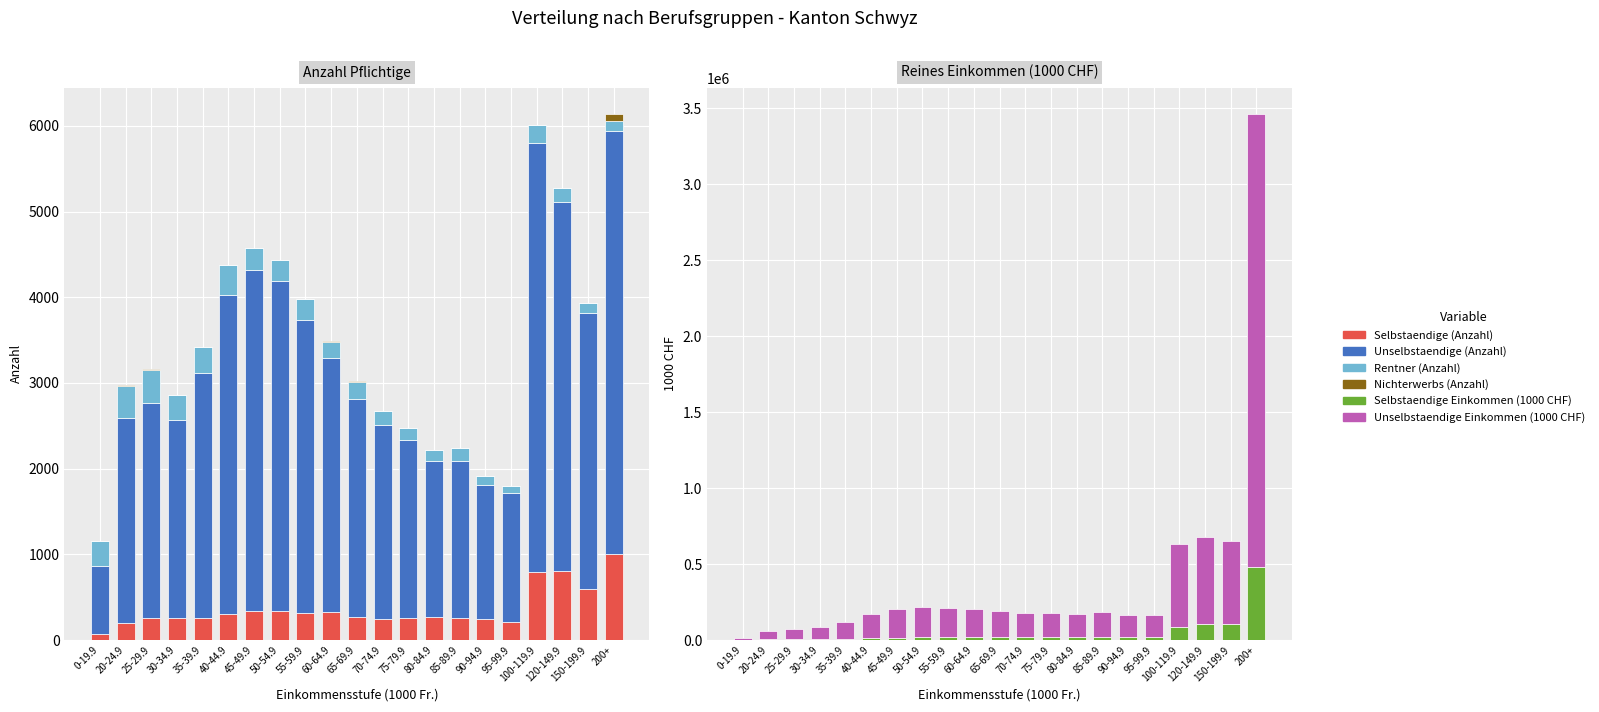

At which label does Selbstaendige (Anzahl) reach its peak?

200+